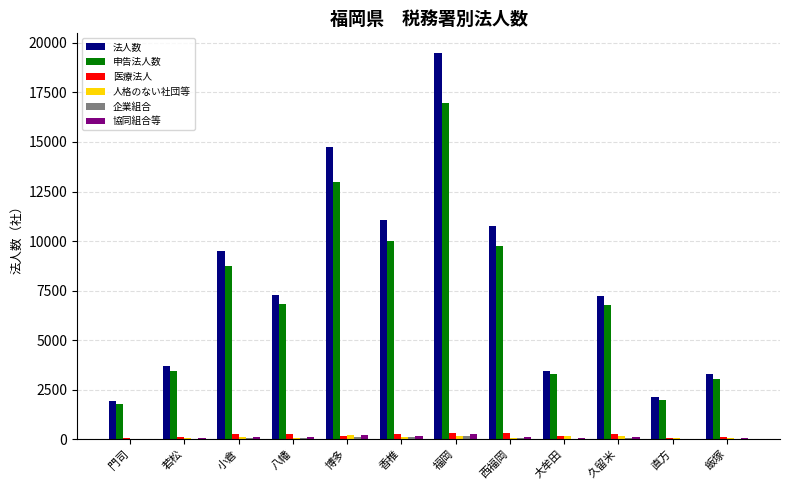

Are the bars horizontal?

No